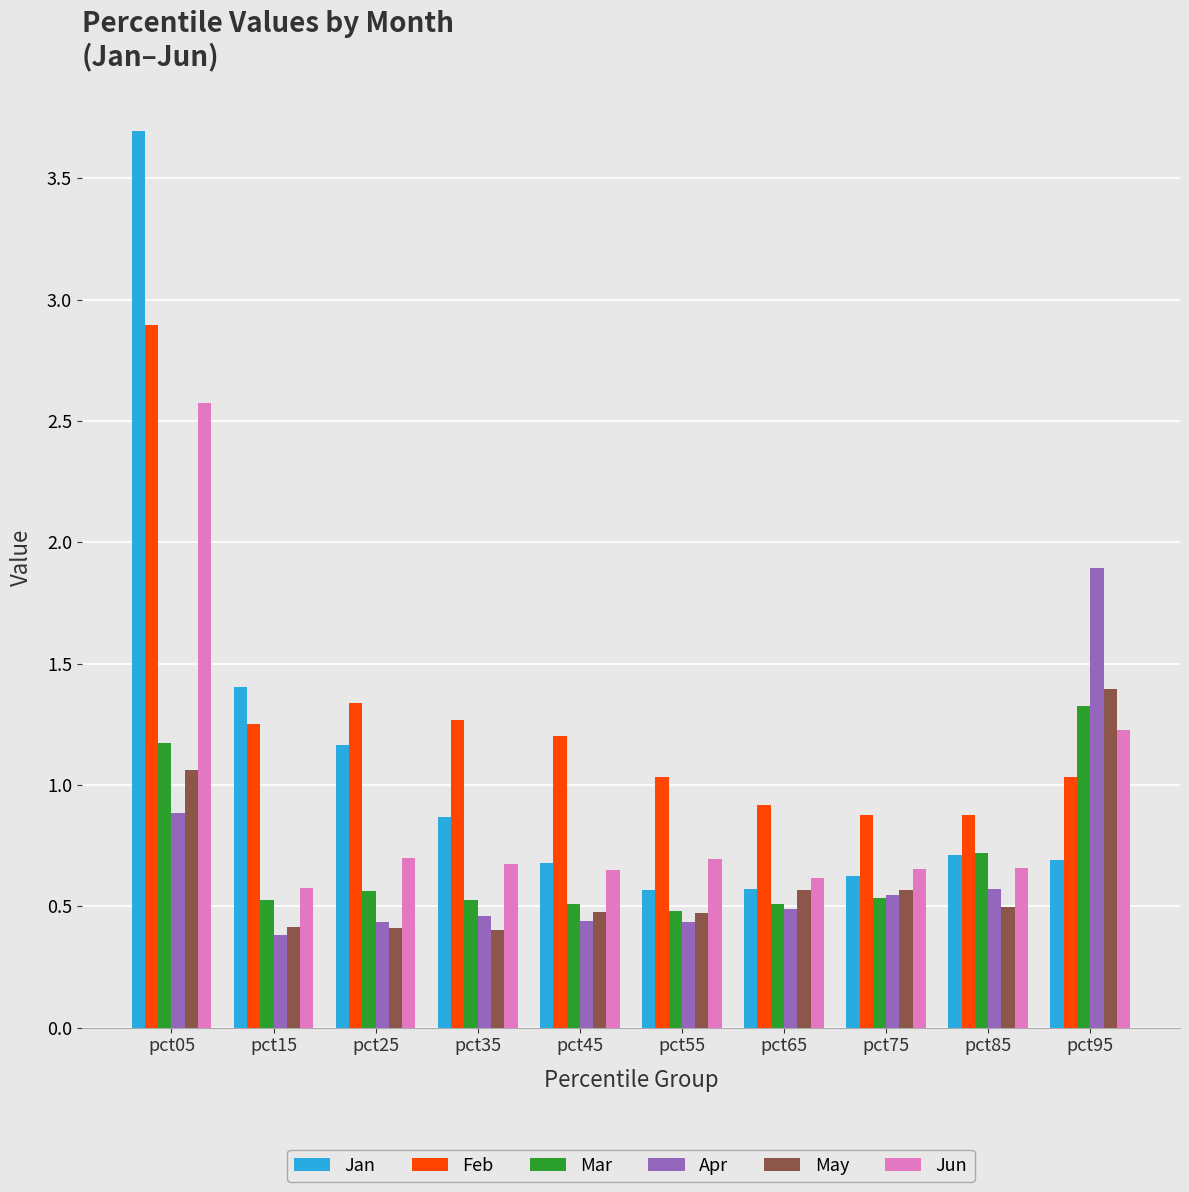

What is the value of the Apr bar at the 1st from the left?

0.9